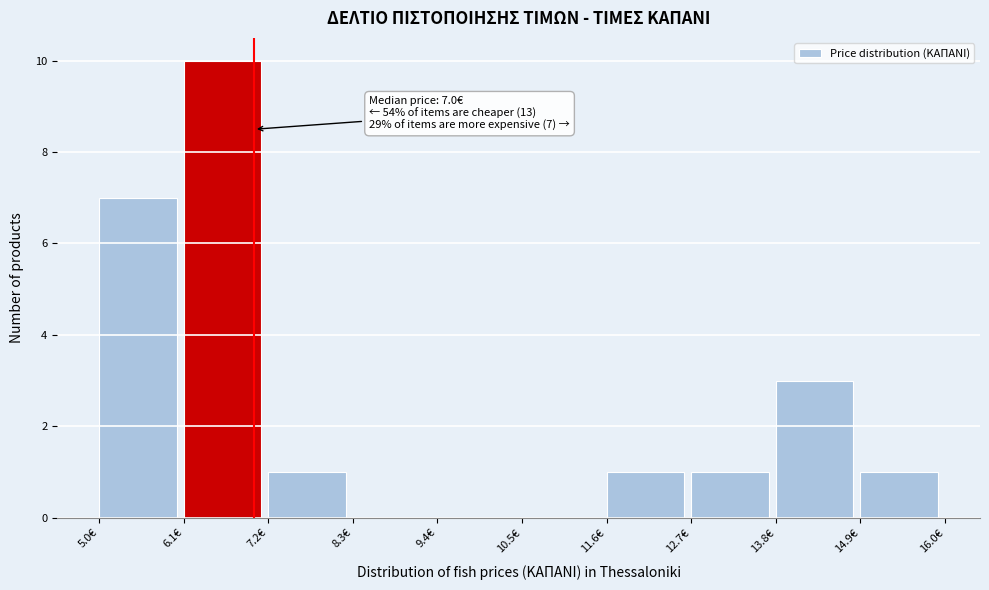

Which range on the x-axis has the tallest bar?

6.0 to 7.2